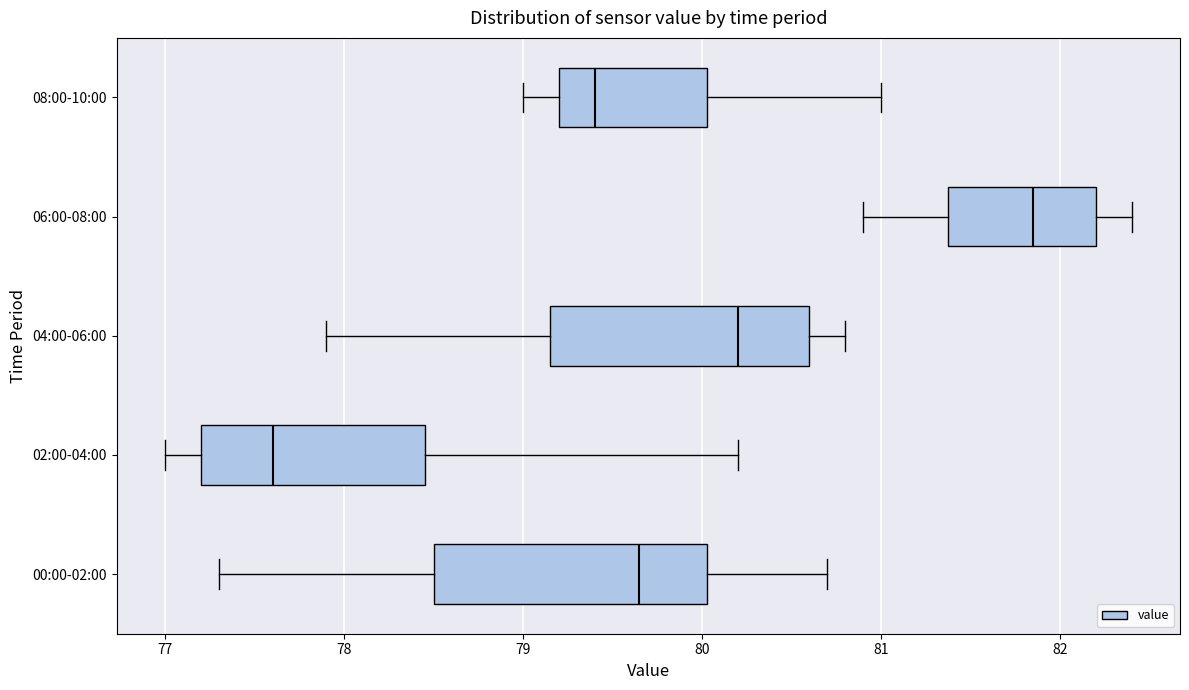

Reading bottom to top, transcribe this box plot: for each box, give where its median line is, the range the box spans, and where its two whiskers end, as read against the x-axis. The values are not printed on the chart, so give them approximately, as read against the axis.

00:00-02:00: median 79.7, box 78.5 to 80.0, whiskers 77.3 to 80.7
02:00-04:00: median 77.6, box 77.2 to 78.5, whiskers 77.0 to 80.2
04:00-06:00: median 80.2, box 79.2 to 80.6, whiskers 77.9 to 80.8
06:00-08:00: median 81.9, box 81.4 to 82.2, whiskers 80.9 to 82.4
08:00-10:00: median 79.4, box 79.2 to 80.0, whiskers 79.0 to 81.0